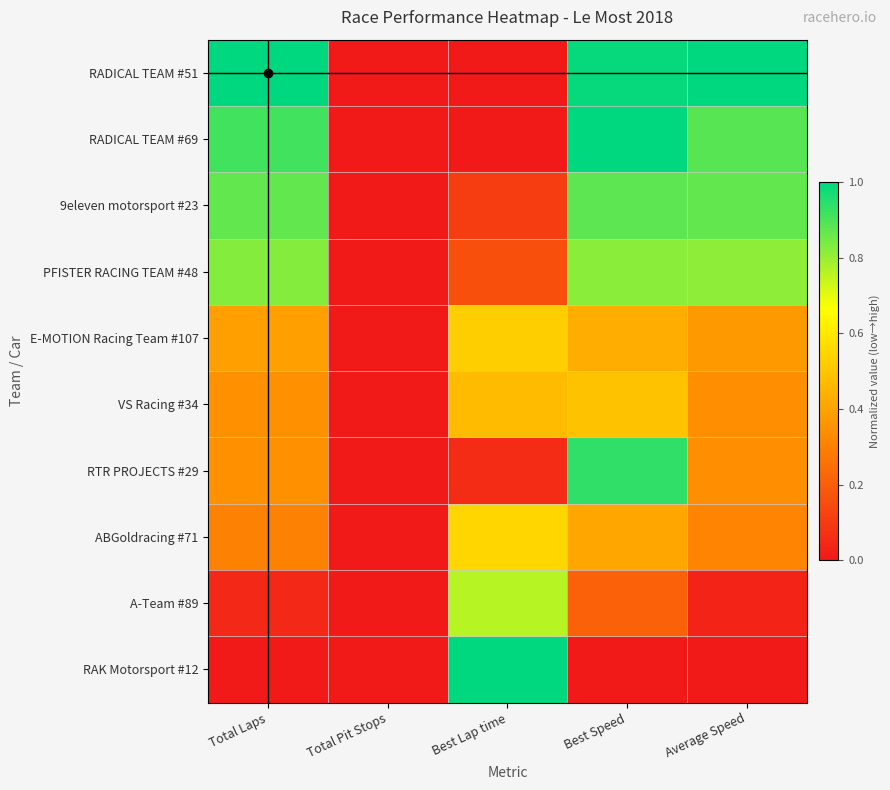

List the series in order of their peak value, lowest first.

VS Racing #34, E-MOTION Racing Team #107, ABGoldracing #71, A-Team #89, PFISTER RACING TEAM #48, 9eleven motorsport #23, RTR PROJECTS #29, RADICAL TEAM #51, RADICAL TEAM #69, RAK Motorsport #12